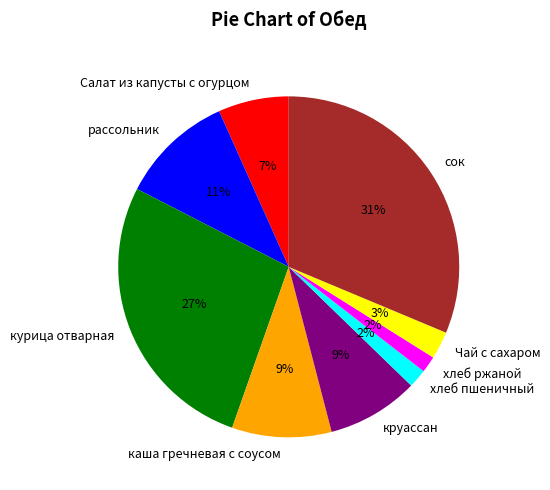

To the nearest percent, what is the average slice percentage?

11%